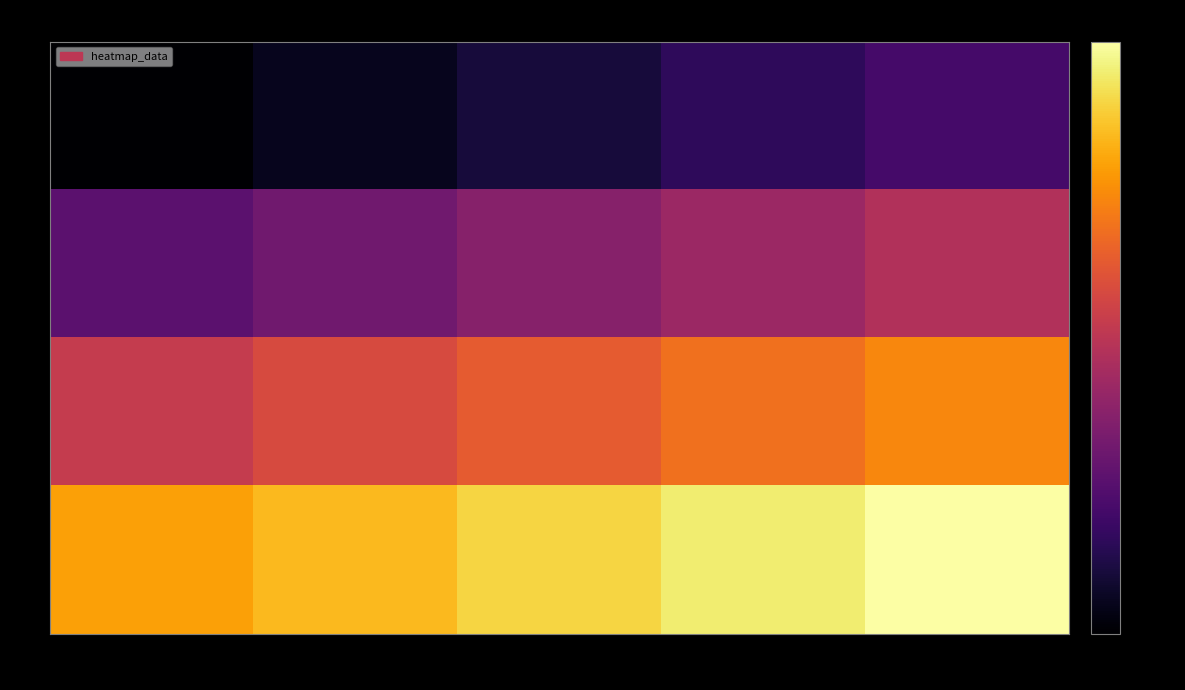

Rank the series by their average value, from highest to lowest.

5, 4, 2, 1